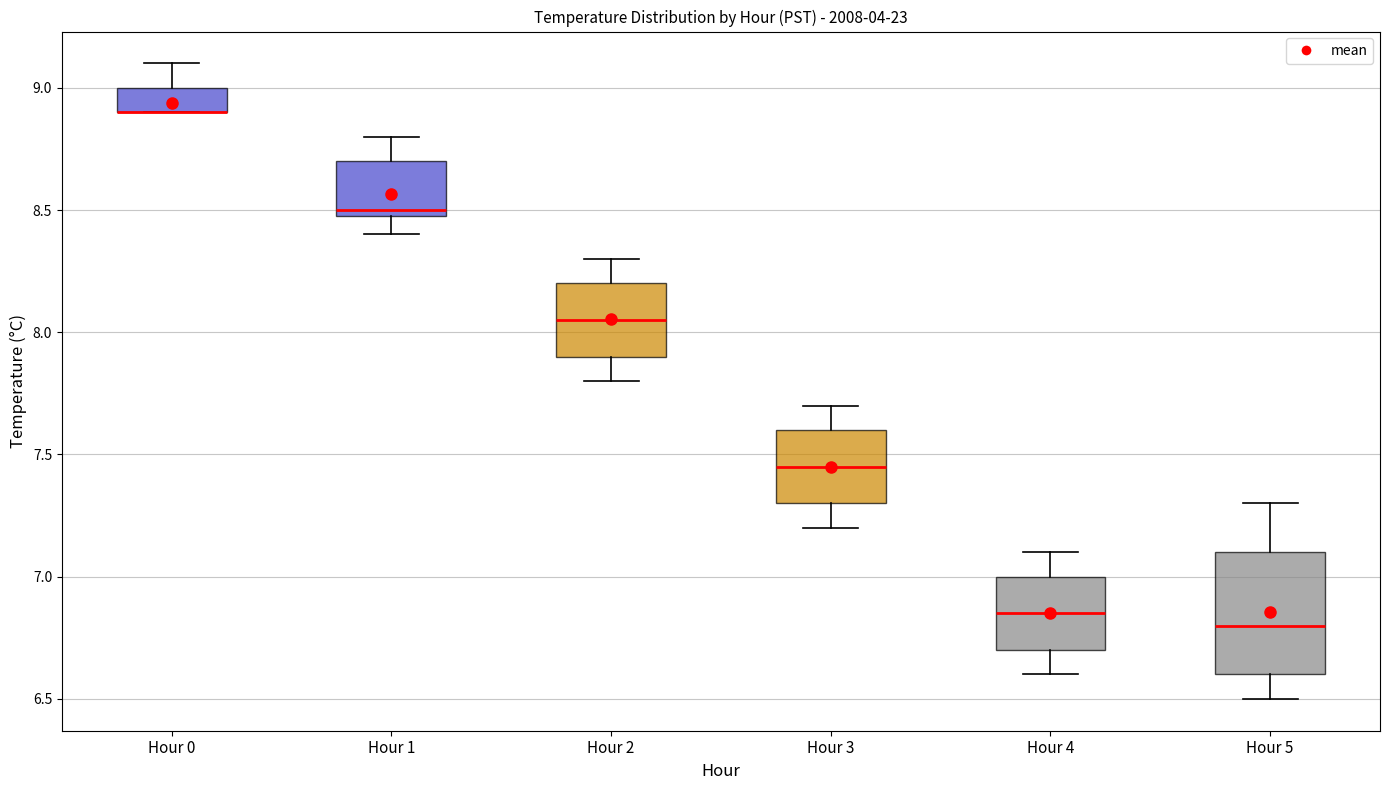

Reading left to right, read every box against the y-axis: the position of its median line, the range the box covers, and the ends of its whiskers. The values are not printed on the chart, so give them approximately, as read against the axis.

Hour 0: median 8.90 (drawn on the box's lower edge), box 8.90 to 9.00, whiskers 8.90 to 9.10
Hour 1: median 8.50 (just above the box's lower edge), box 8.50 to 8.70, whiskers 8.40 to 8.80
Hour 2: median 8.05, box 7.90 to 8.20, whiskers 7.80 to 8.30
Hour 3: median 7.45, box 7.30 to 7.60, whiskers 7.20 to 7.70
Hour 4: median 6.85, box 6.70 to 7.00, whiskers 6.60 to 7.10
Hour 5: median 6.80, box 6.60 to 7.10, whiskers 6.50 to 7.30